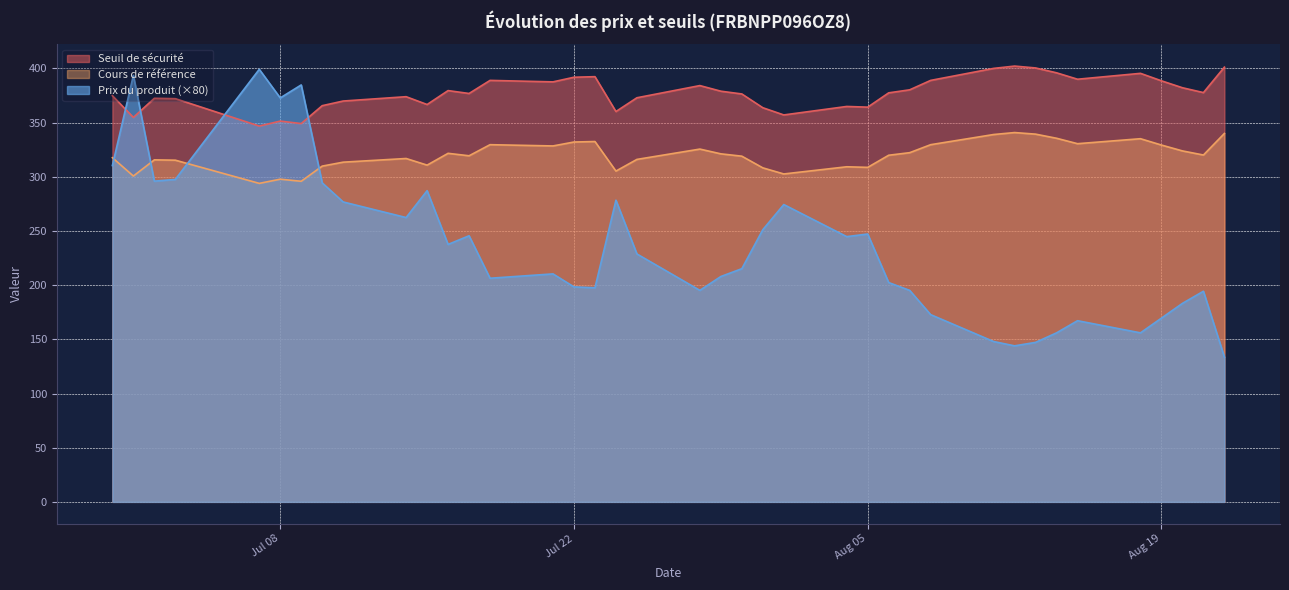

What is the difference between the Prix du produit values at 2025-08-21 and 2025-08-22?

0.8